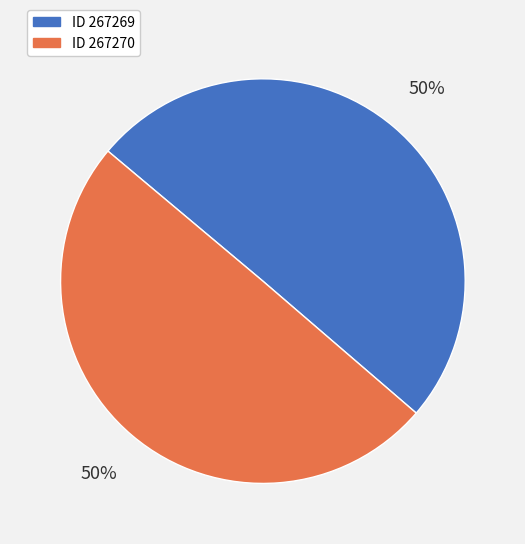

To the nearest percent, what is the average slice percentage?

50%